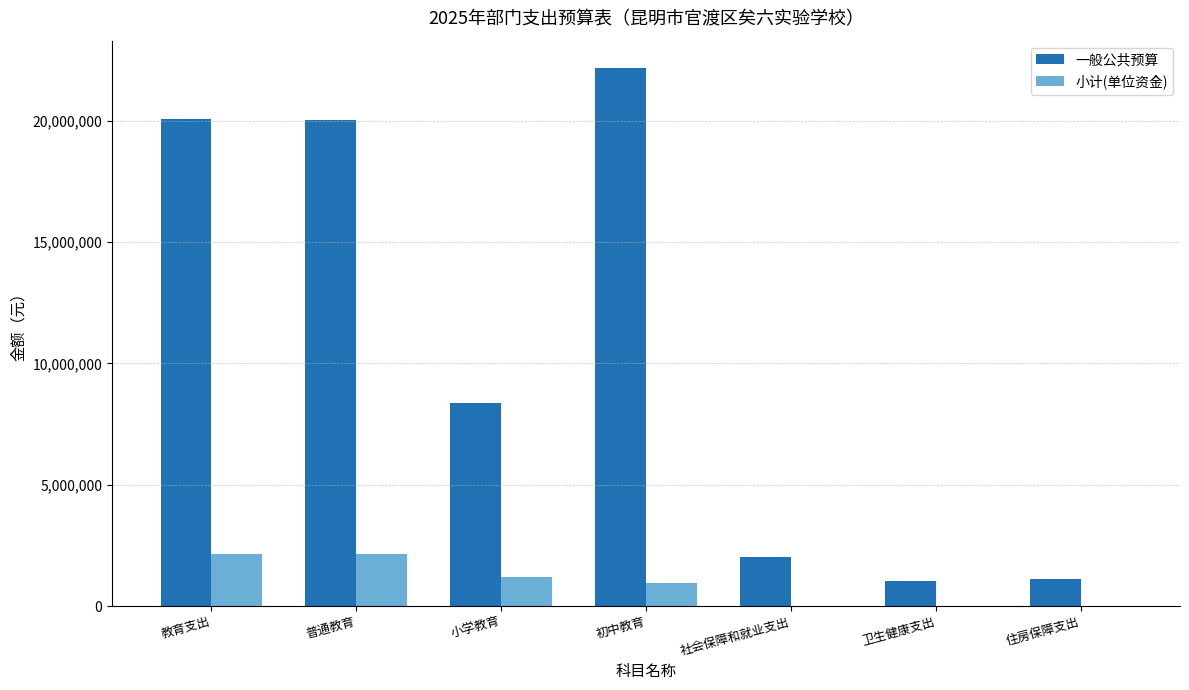

Are the bars grouped side by side (vs. stacked)?

Yes